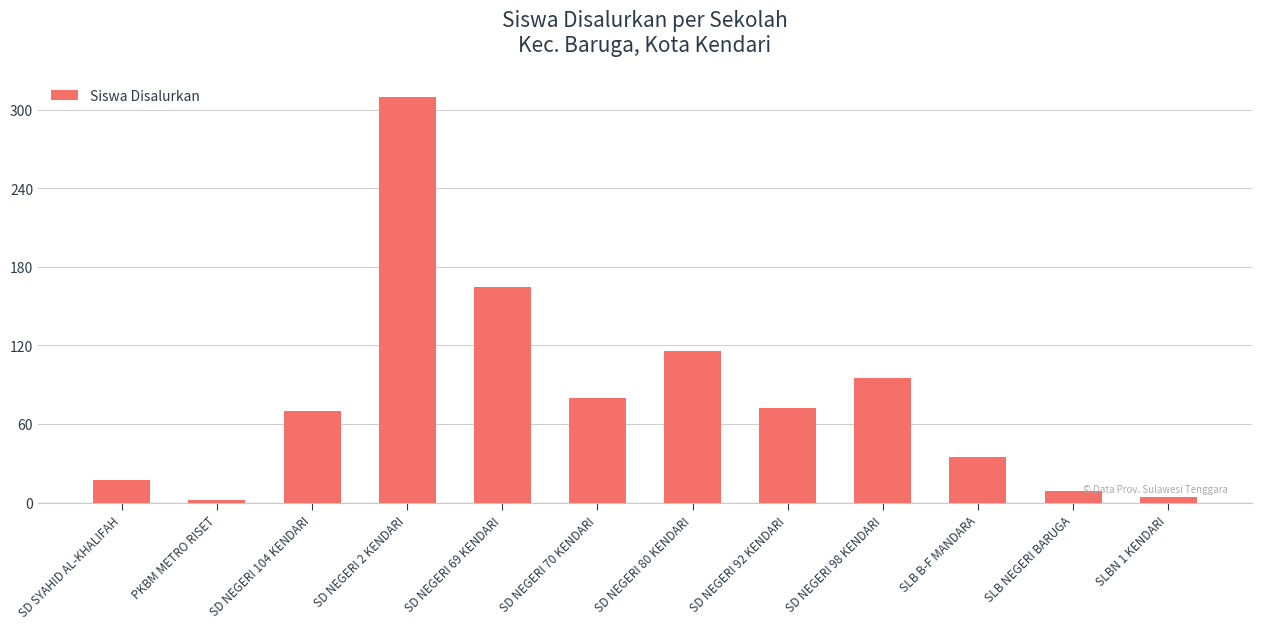

What is the value of the 5th bar from the left?

165